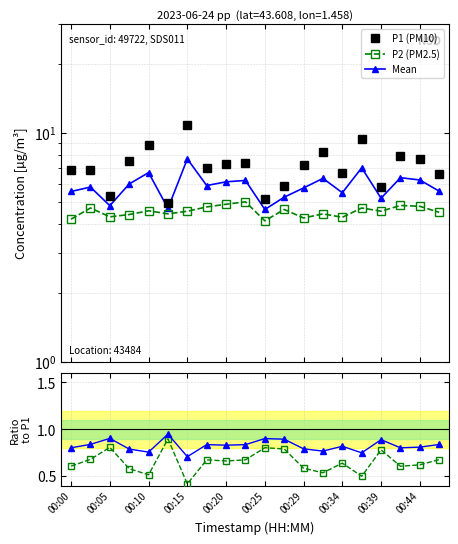

What is the difference between the maximum and minimum values in the Mean/P1 series?

0.2